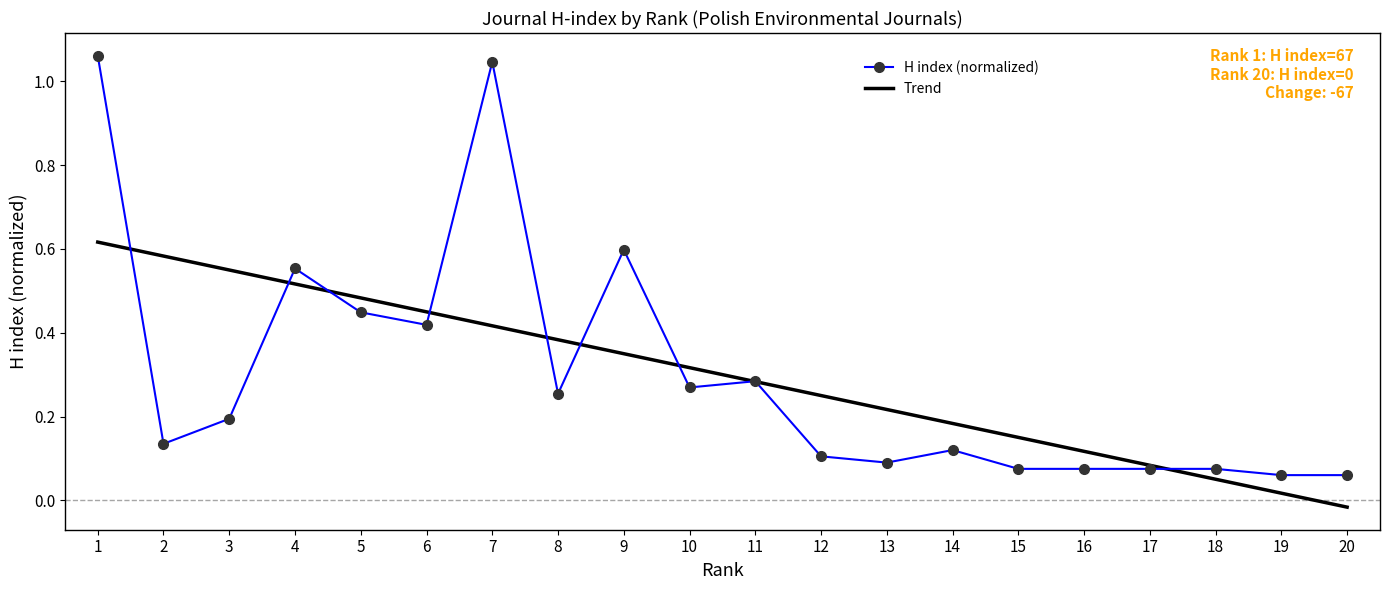

True or false: Trend has more than 1 points higher than both neighbors.

False